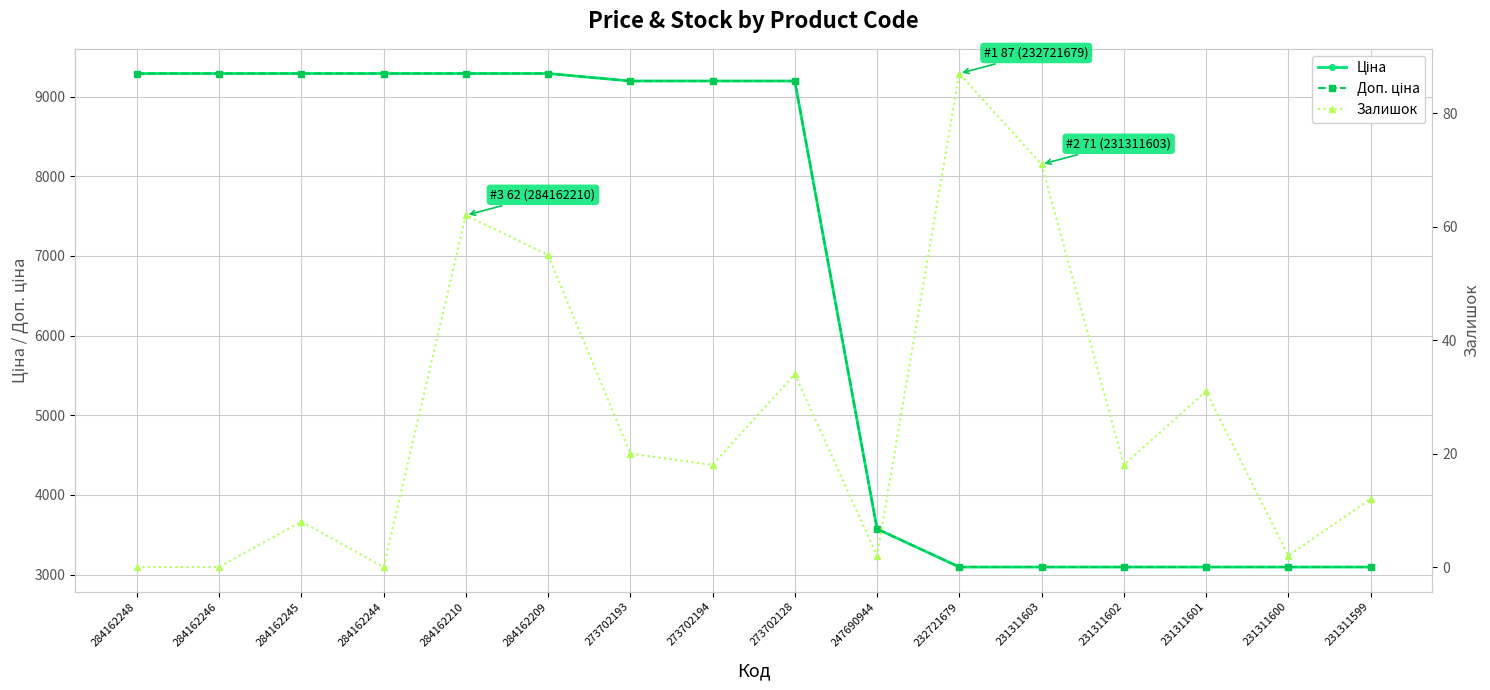

Is the value of Залишок at 284162246 greater than the value of Доп. ціна at 284162210?

No